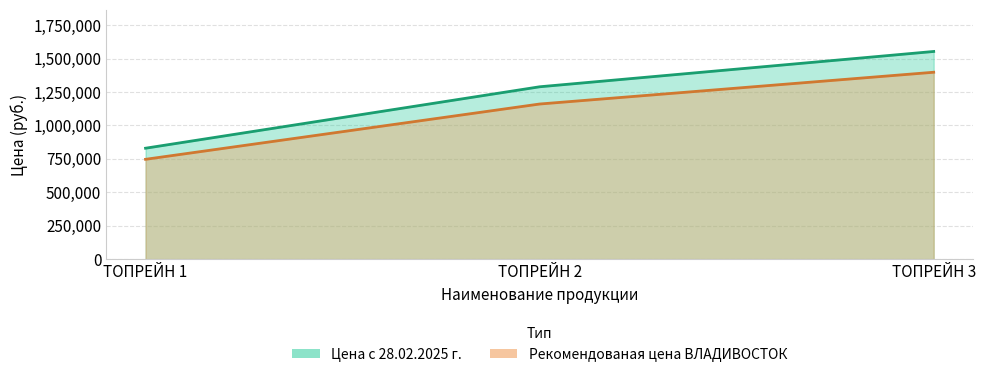

What is the greatest value displayed?

1553300